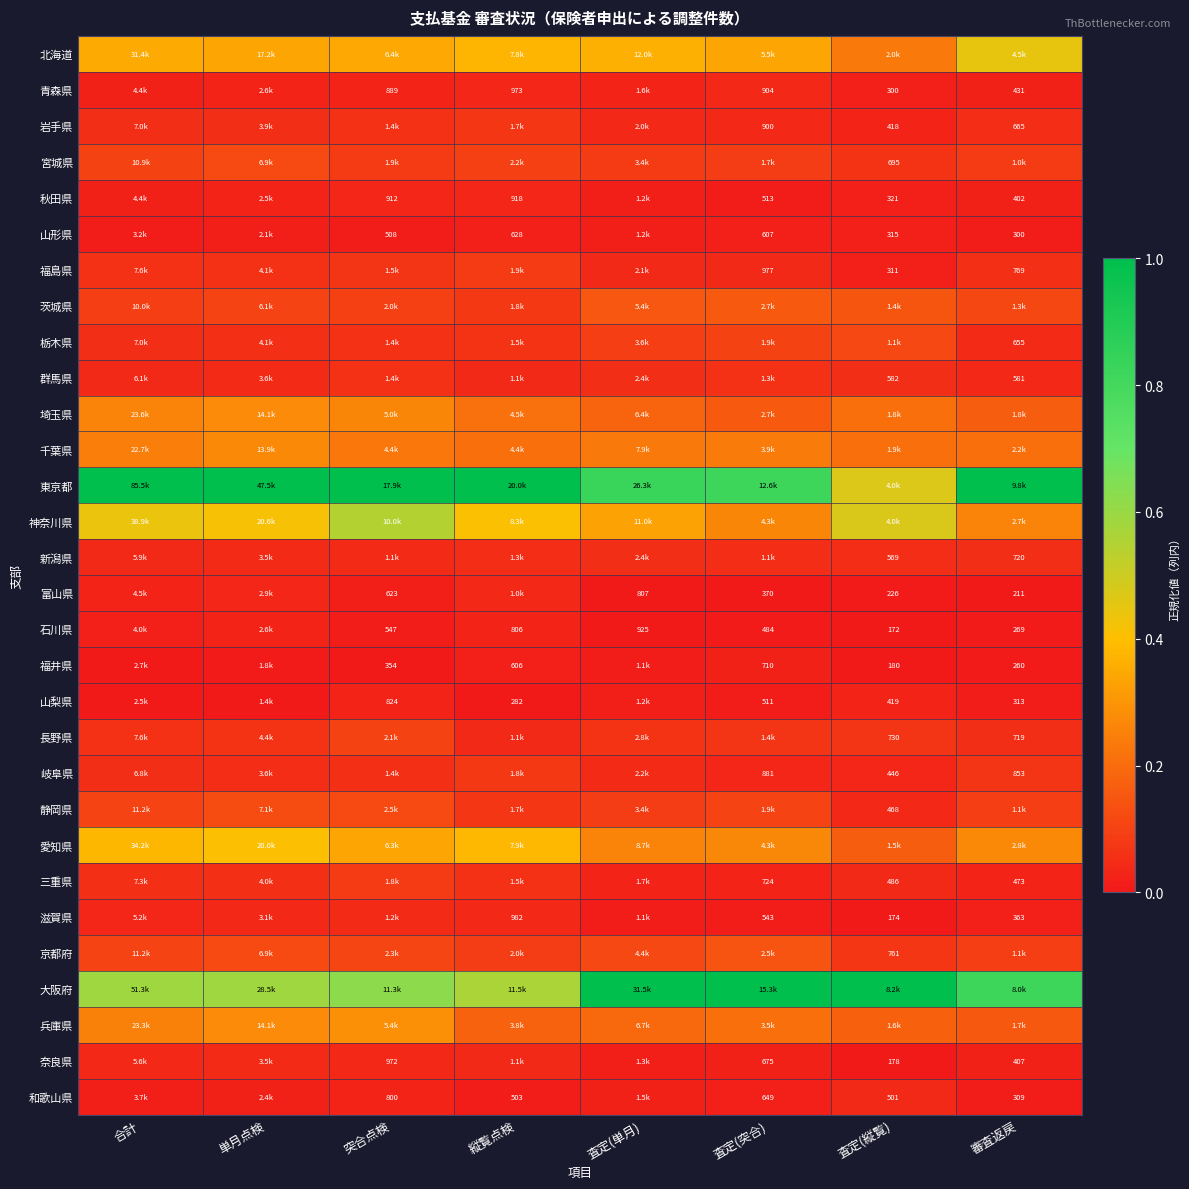

The value of 和歌山県 at 査定(突合) is 0.0. True or false?

False